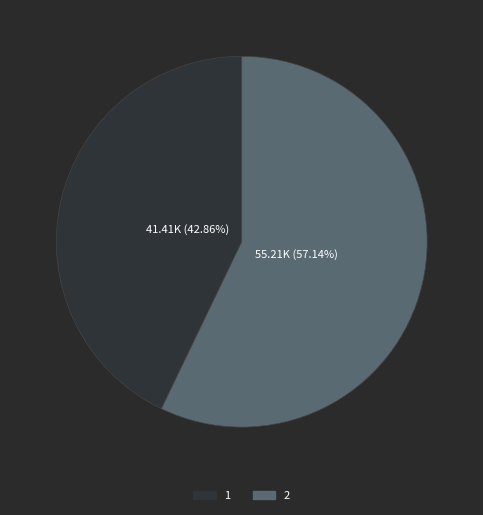

To the nearest percent, what is the difference between the largest and smallest slice percentages?

14%